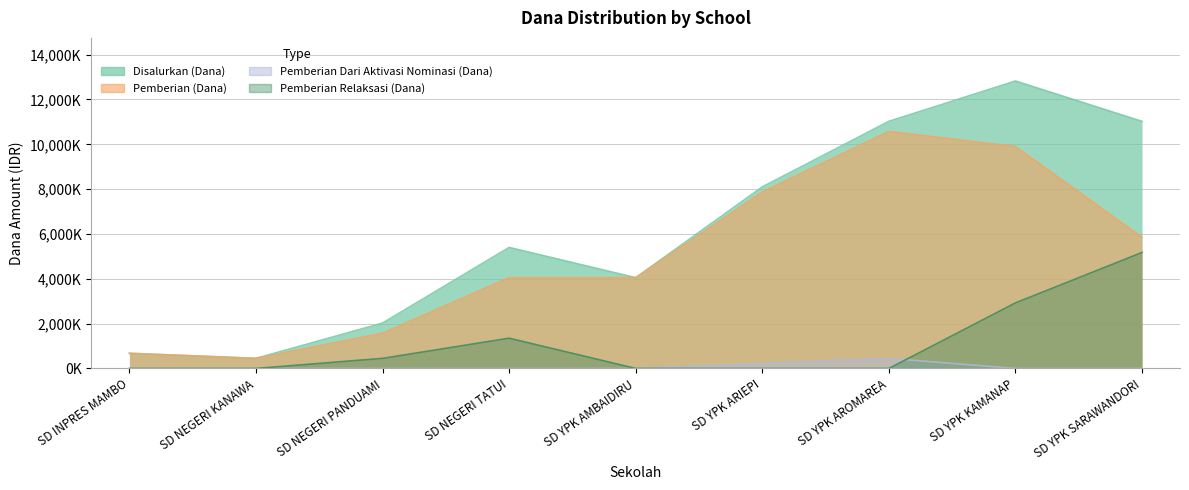

Count the number of categories in the chart.

9